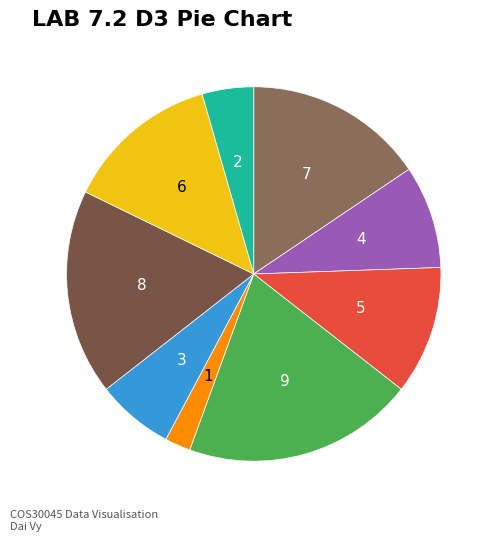

Count the number of slices in the pie.

9